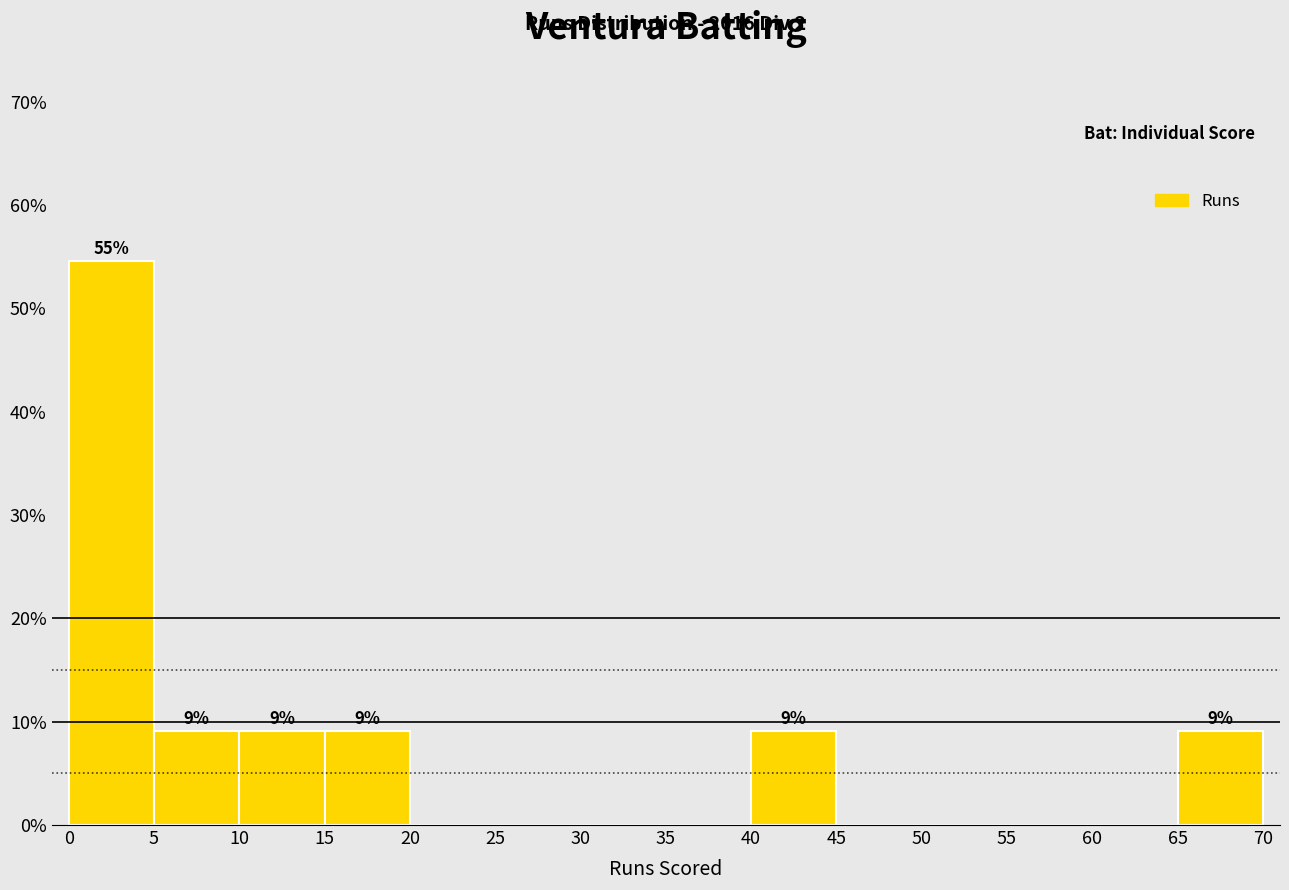

Over which range of the x-axis is the bar tallest?

0 to 5